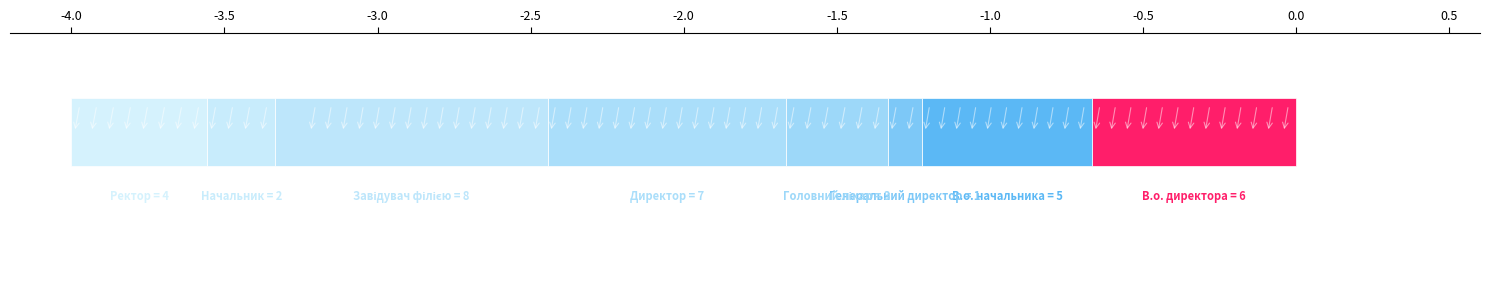

How many data points does each series have?

8